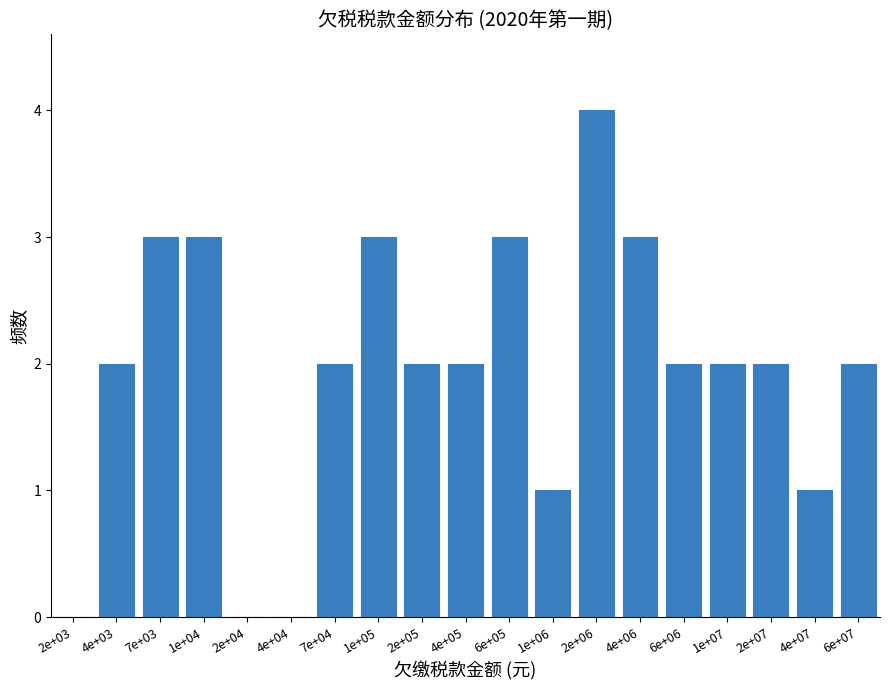

Reading right to left, list all the values displayed in this chart.

6e+07=2	4e+07=1	2e+07=2	1e+07=2	6e+06=2	4e+06=3	2e+06=4	1e+06=1	6e+05=3	4e+05=2	2e+05=2	1e+05=3	7e+04=2	4e+04=0	2e+04=0	1e+04=3	7e+03=3	4e+03=2	2e+03=0